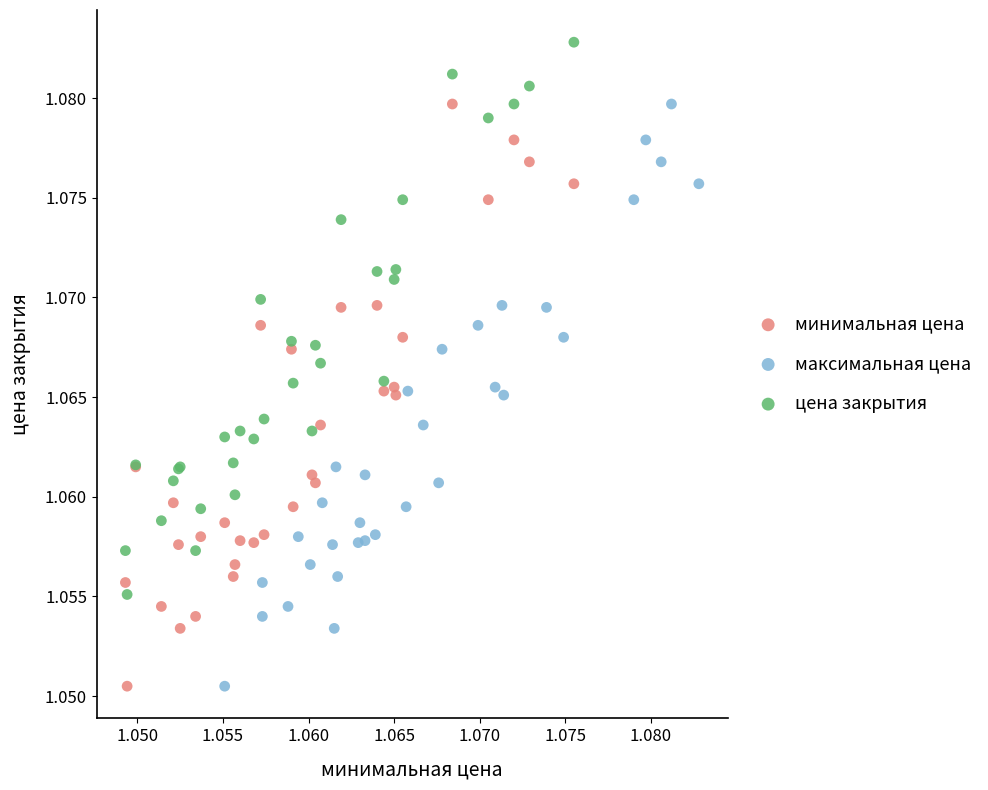

What are all the series names shown in the legend?

минимальная цена, максимальная цена, цена закрытия